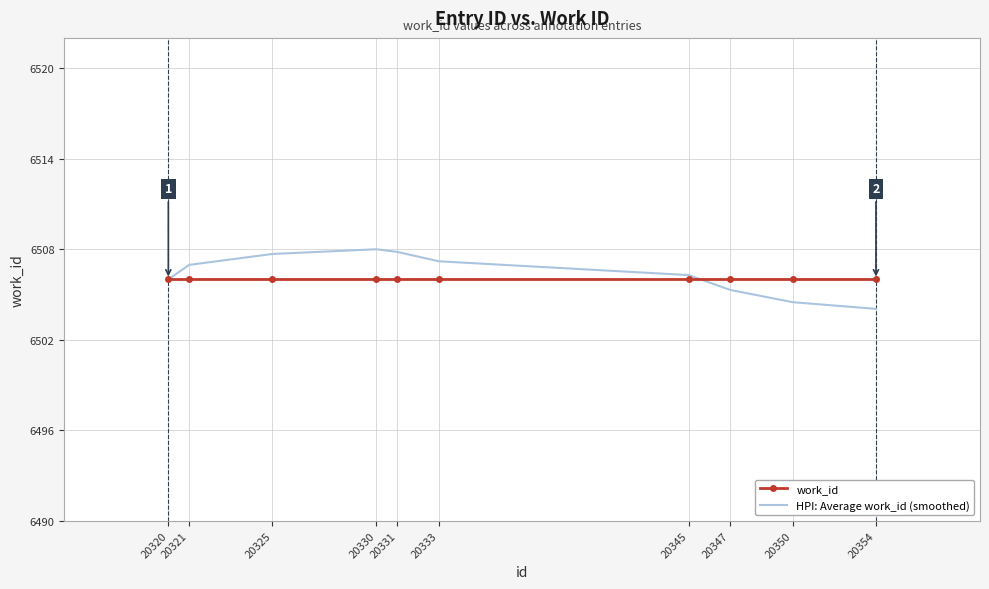

What is the average value of the work_id series?

6506.0